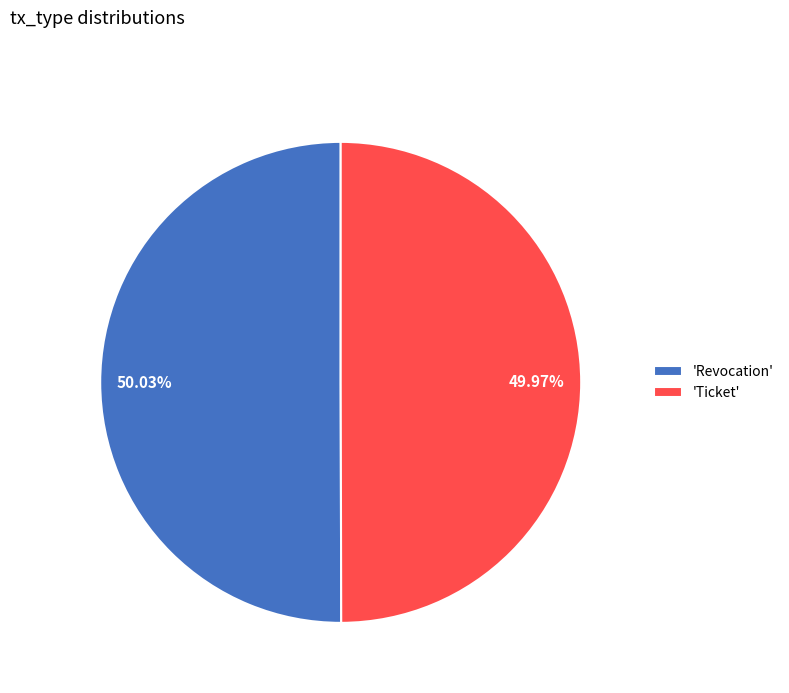

What is the ratio of the value at 49.97% to the value at 50.03%?

1.0